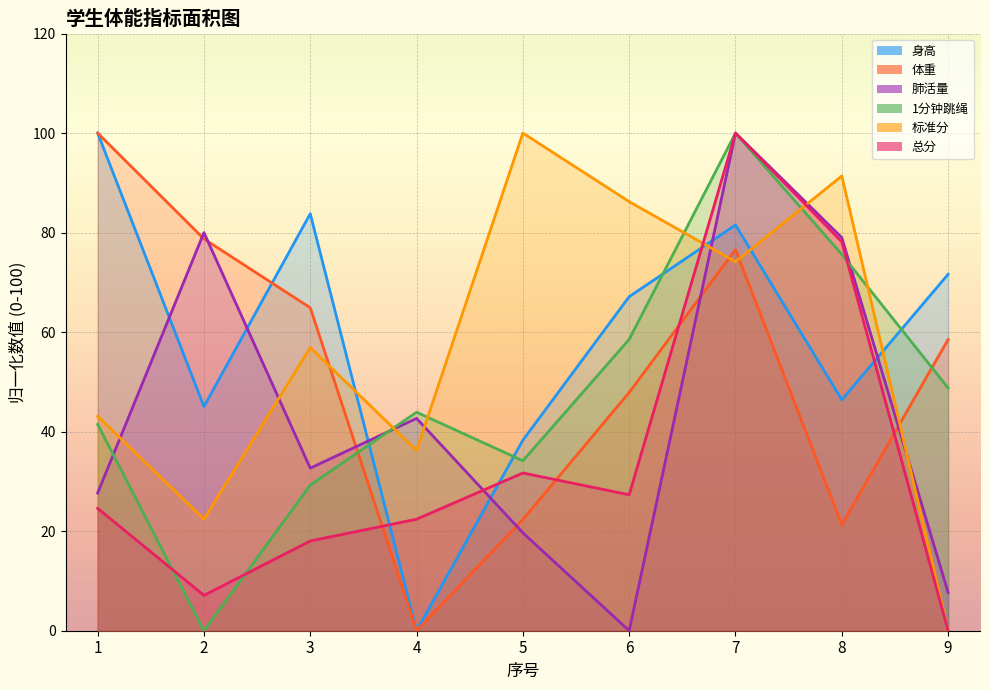

The value of 体重 at 2 is 78.7. True or false?

True